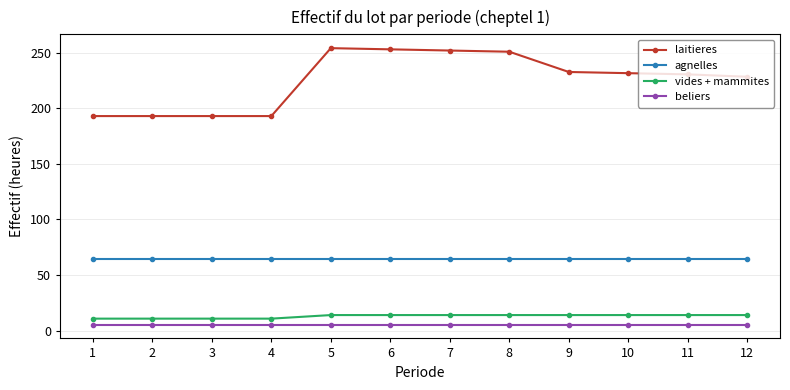

True or false: beliers and laitieres cross at least once.

False